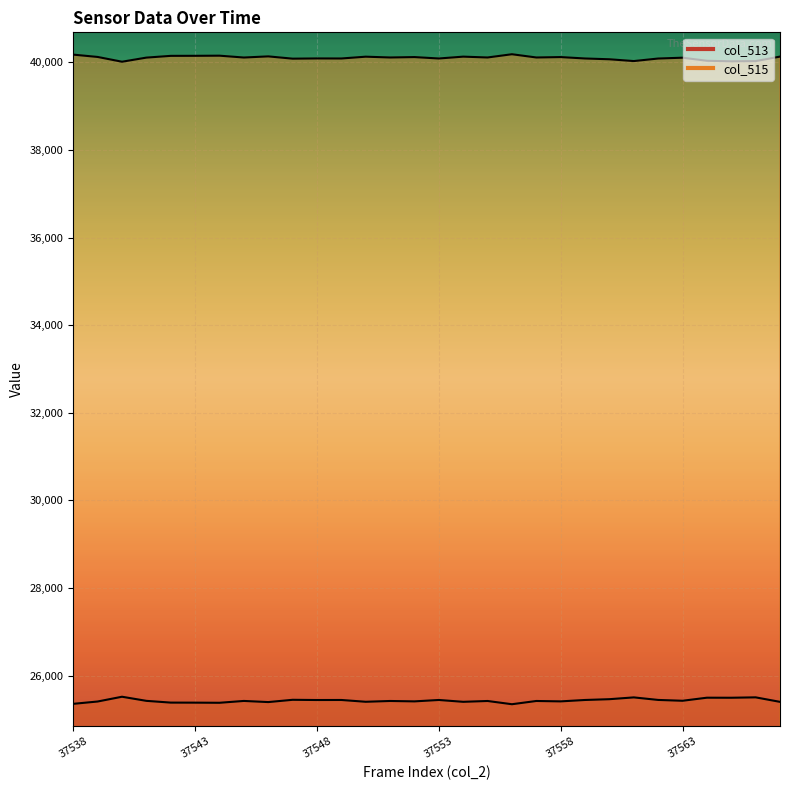

What is the value of the col_515 point at the 26th from the left?

40109